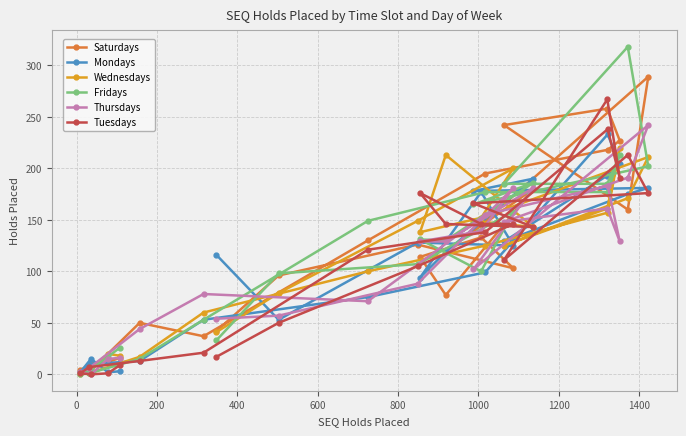

What is the maximum value shown in the chart?

318